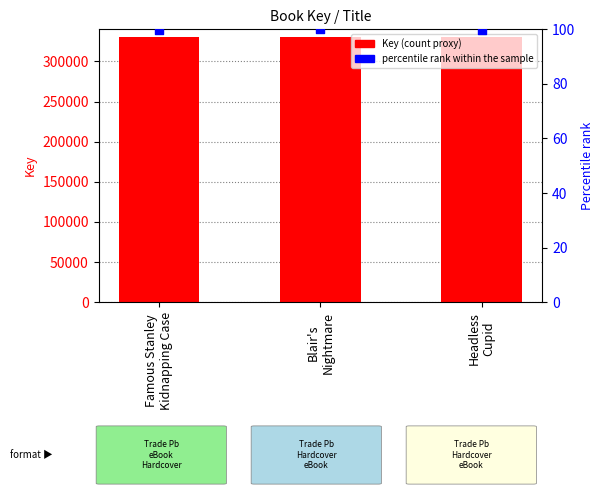

Which series contains the highest Y value?

Key